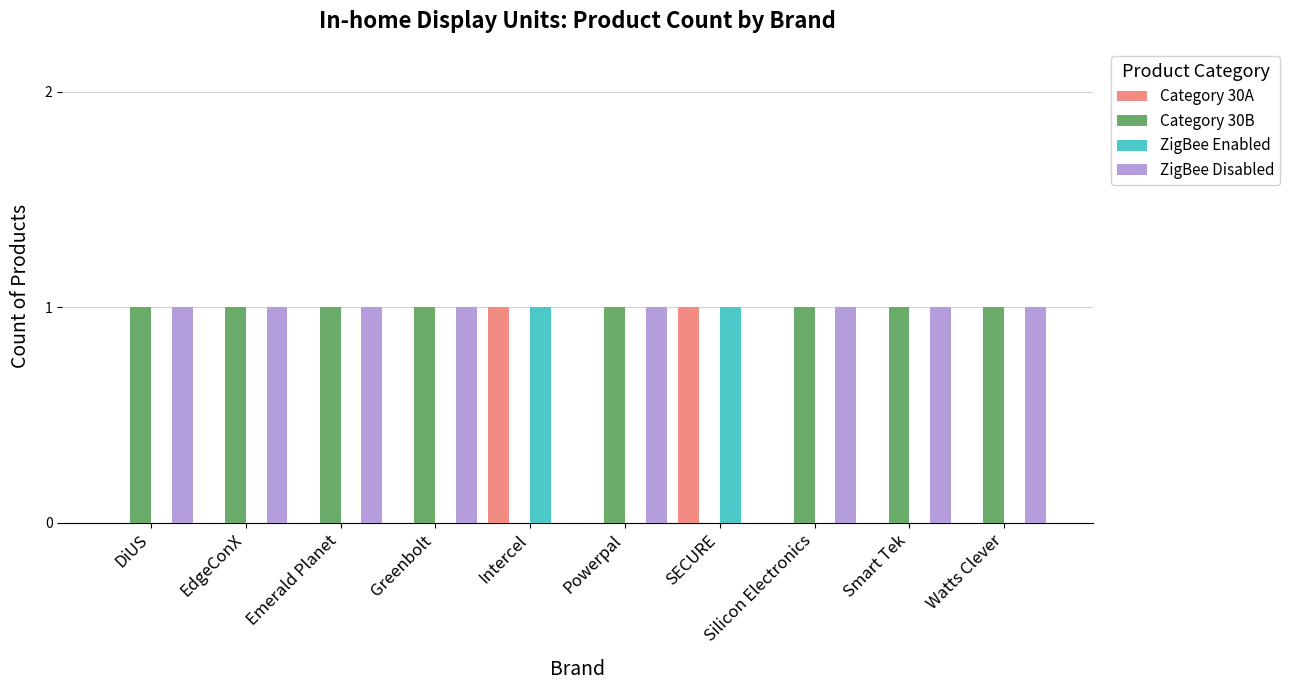

The value of Category 30A at Intercel is 1. True or false?

True